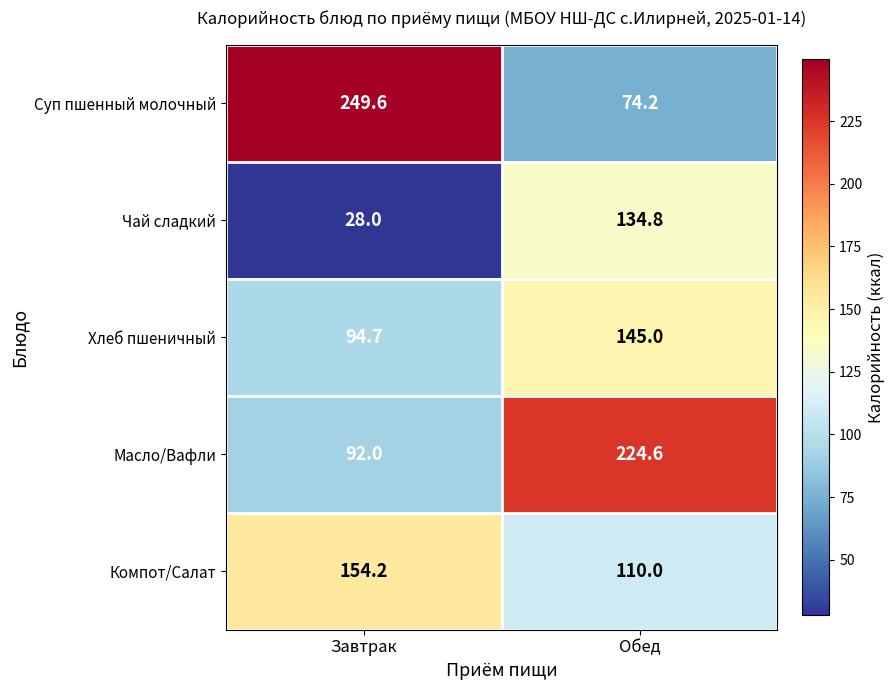

Which series has the widest spread of values?

Суп пшенный молочный